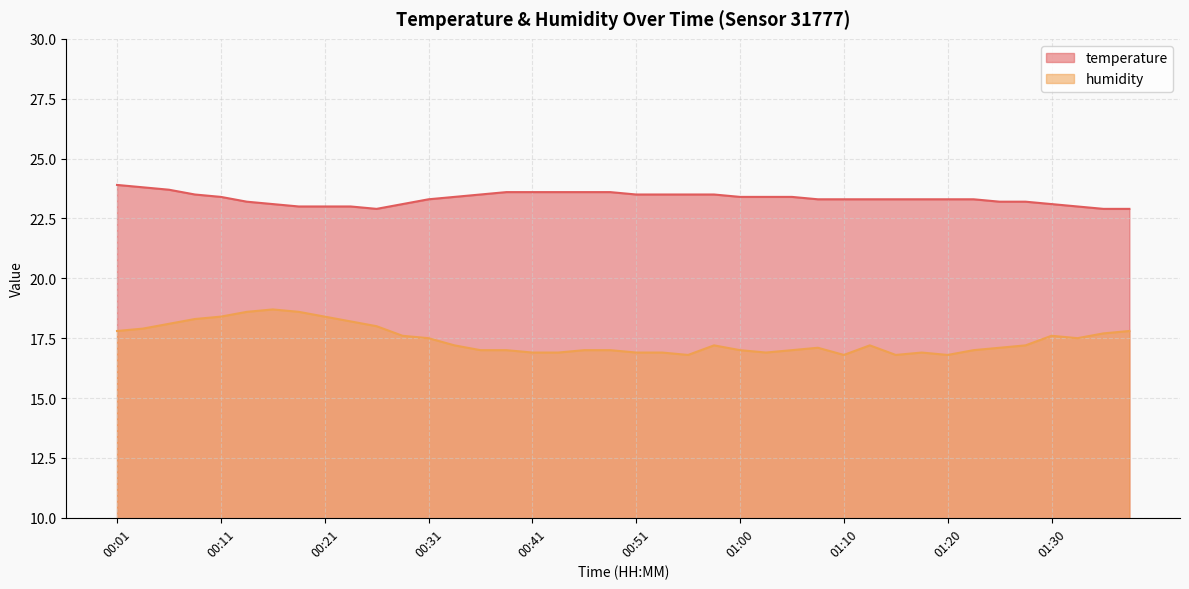

Which has a higher value, 00:09 or 00:21?

00:09